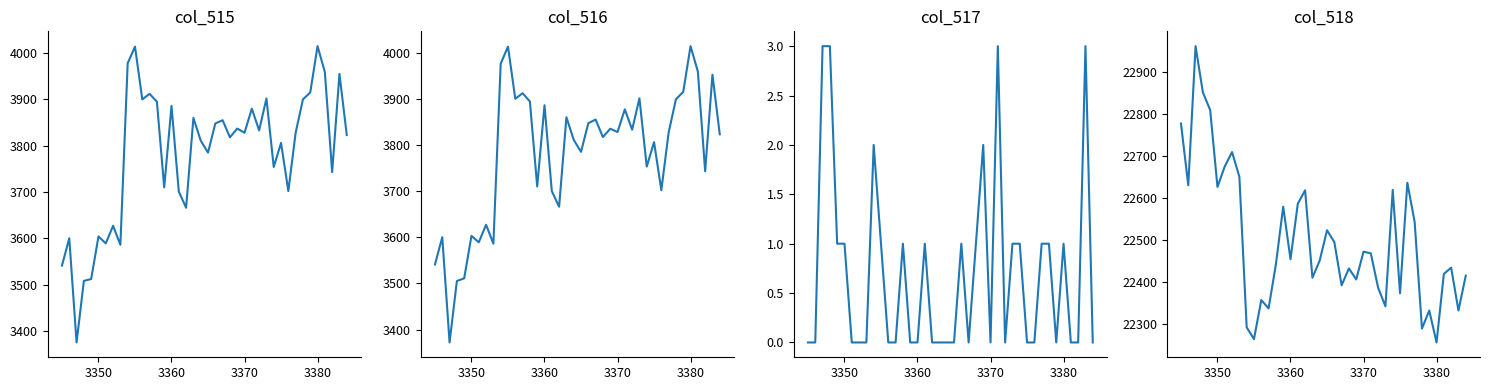

Which series has the widest spread of values?

col_518